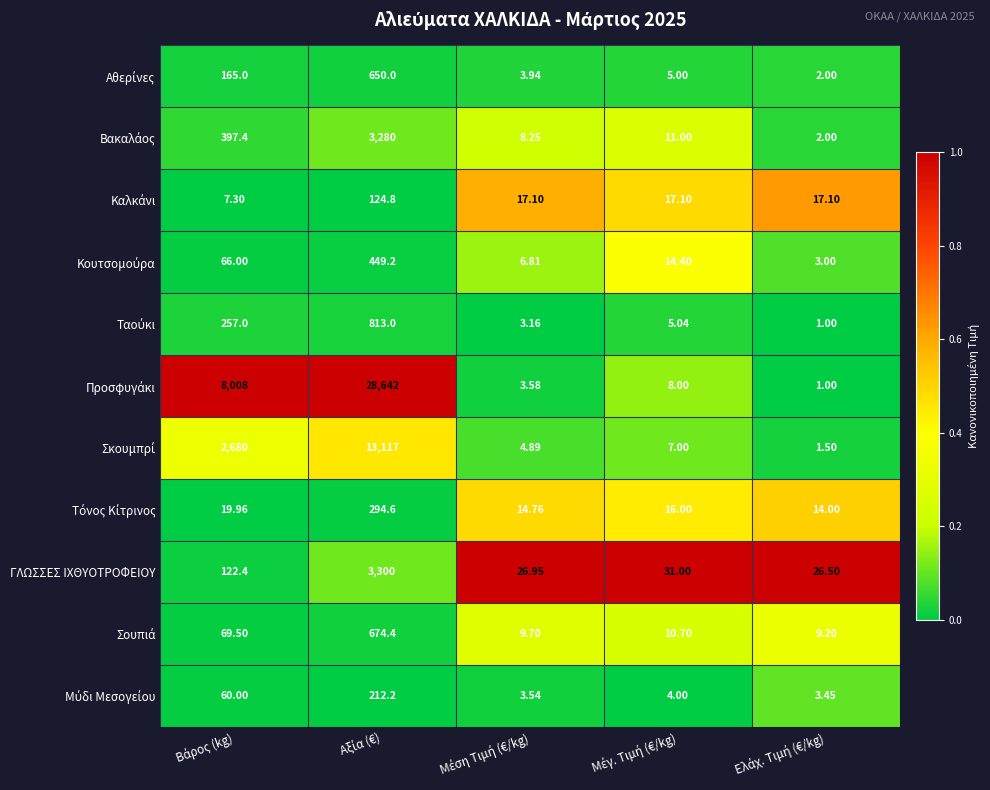

Which series has the largest range (max minus min)?

Προσφυγάκι